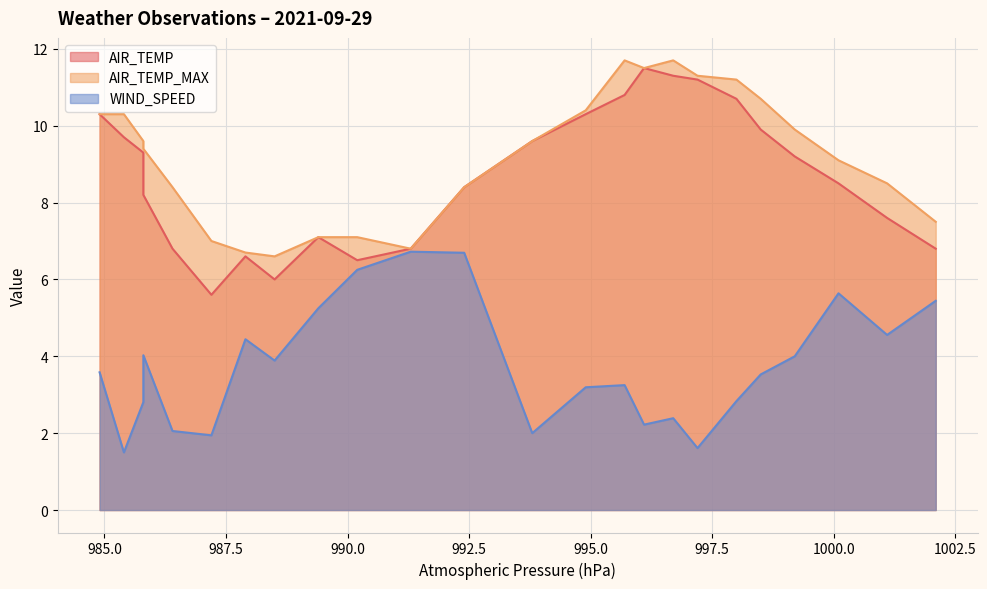

At how many categories does at least one series exceed 6?

24